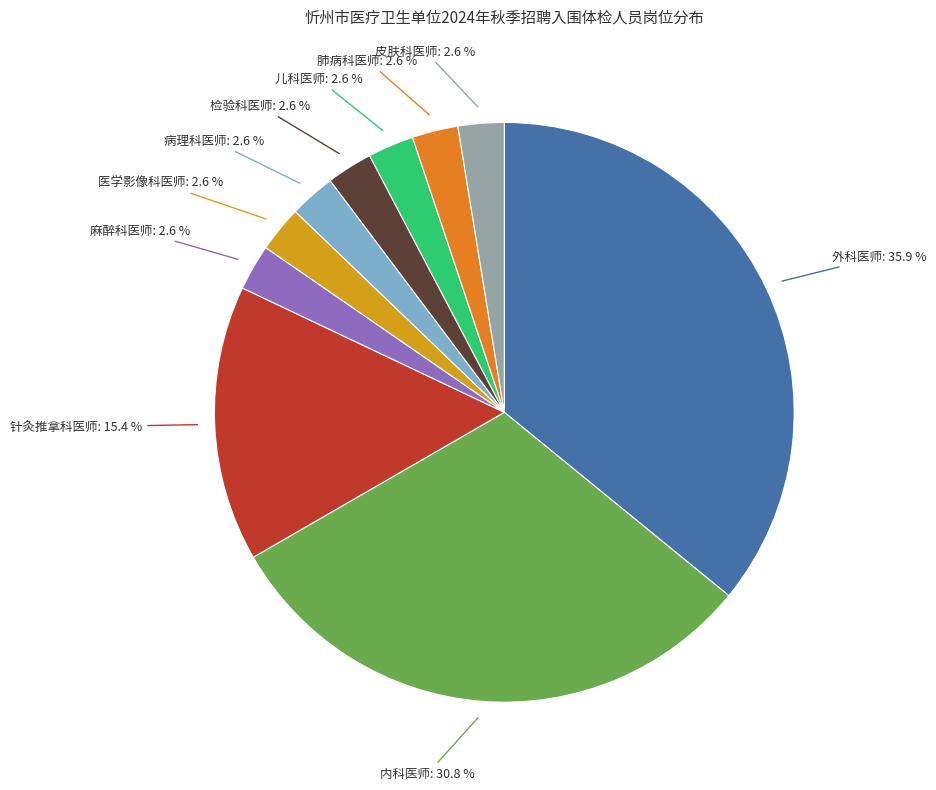

Does any single category account for the majority?

No